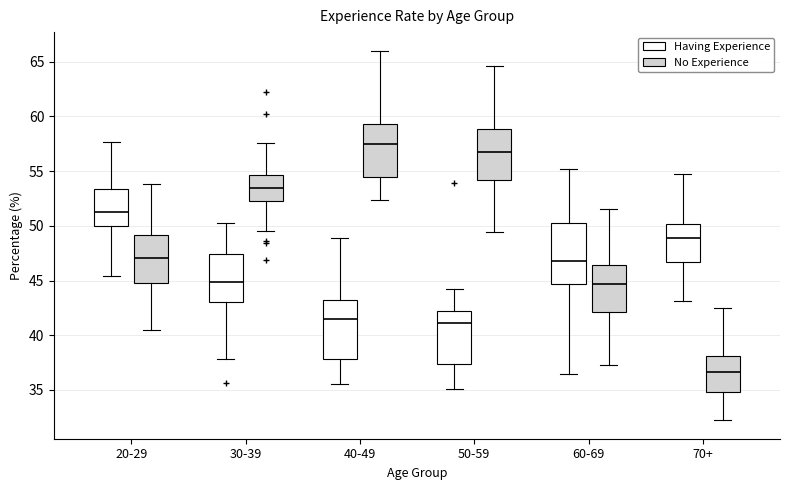

Which box has the lowest median line?

70+ (No Experience)